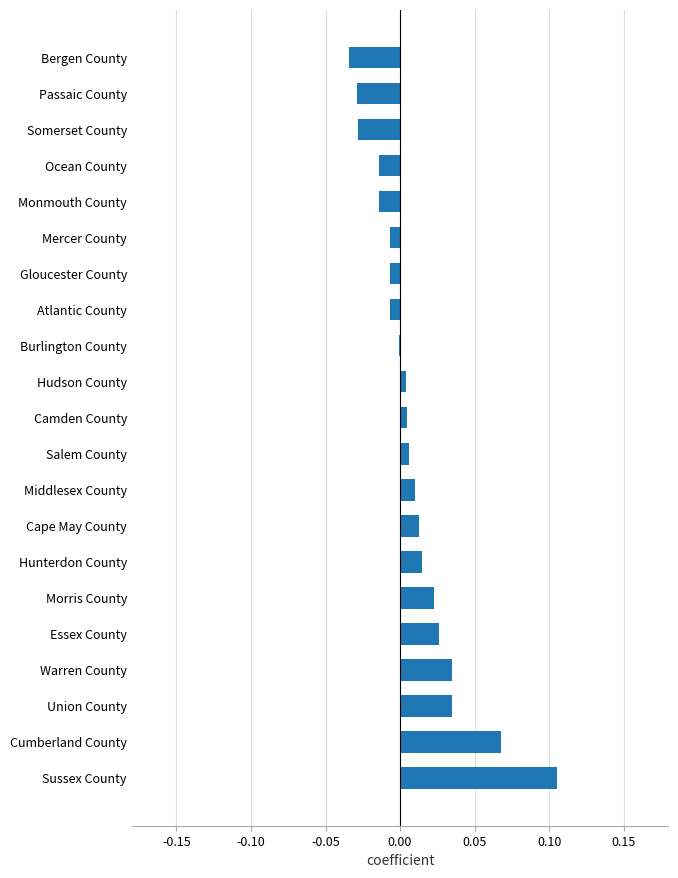

Which category has the highest value across all series?

Sussex County